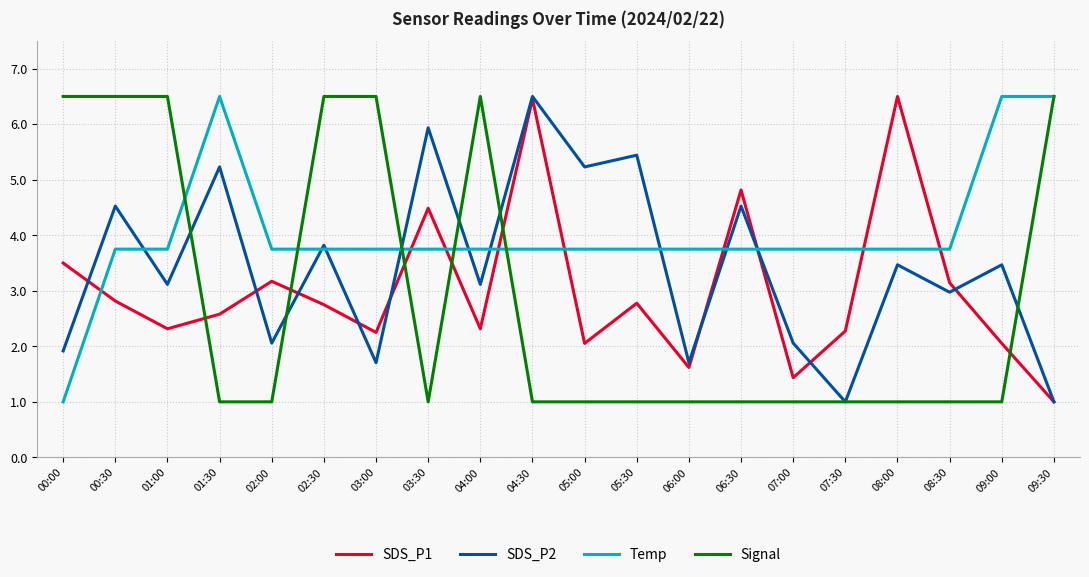

Is it true that SDS_P2 equals 1.0 at 07:30?

True